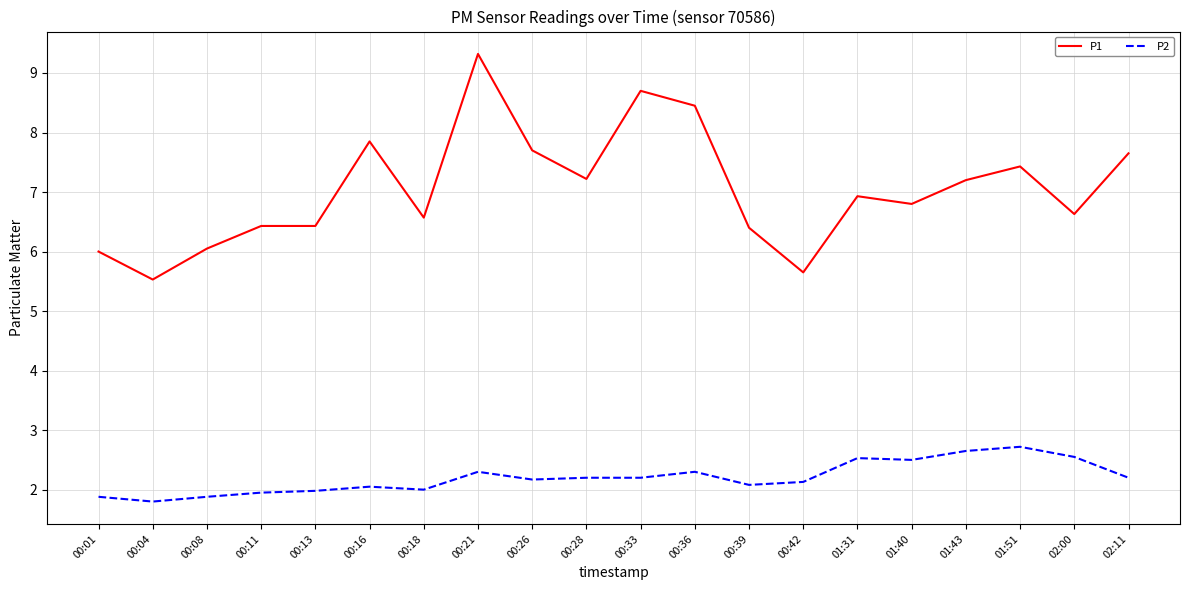

What are all the series names shown in the legend?

P1, P2